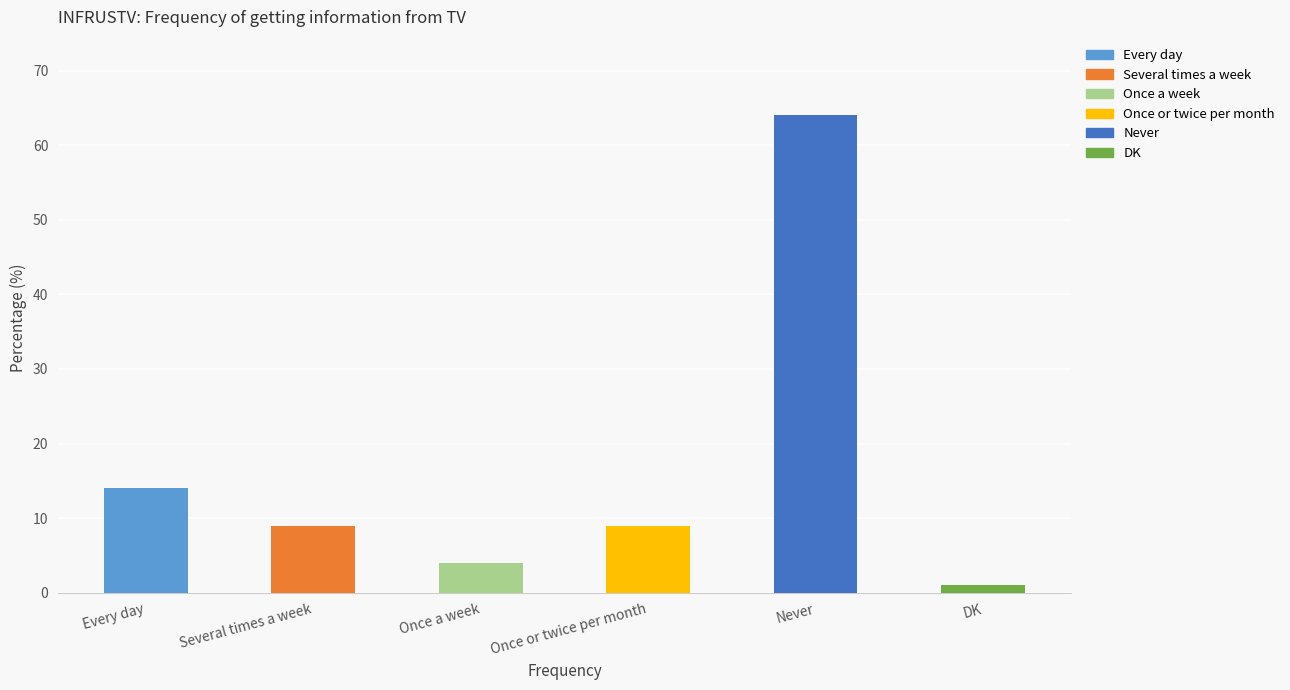

The chart shows a value of 4 at Once a week. True or false?

True